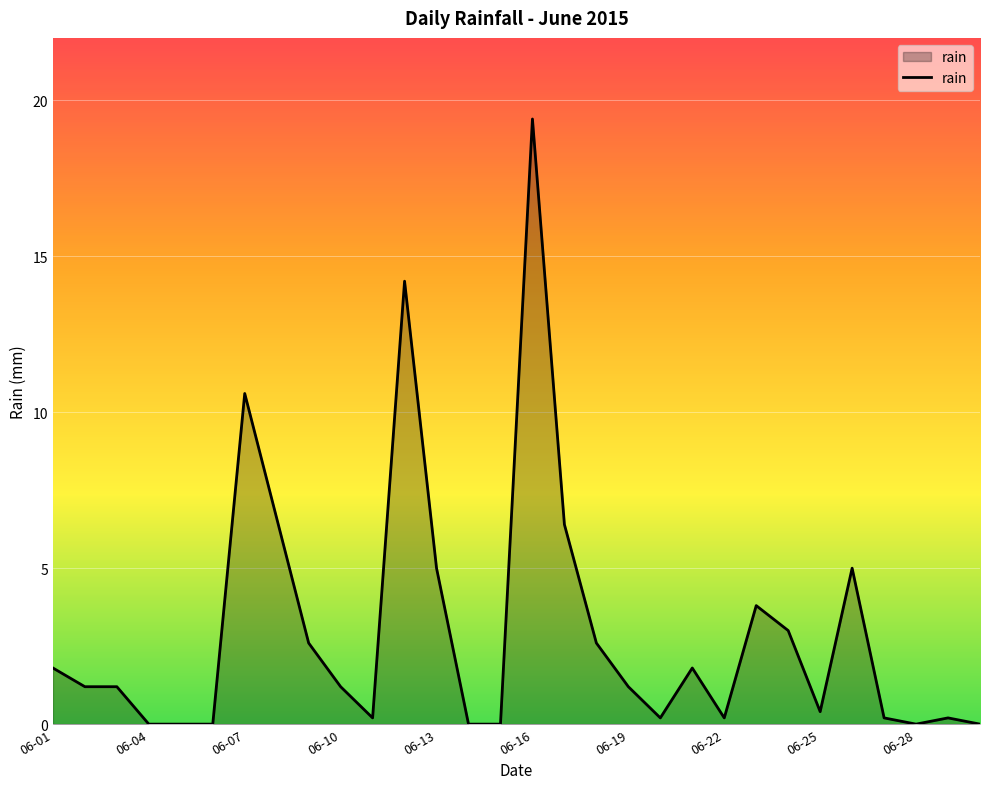

What is the difference between the maximum and minimum values?

19.4